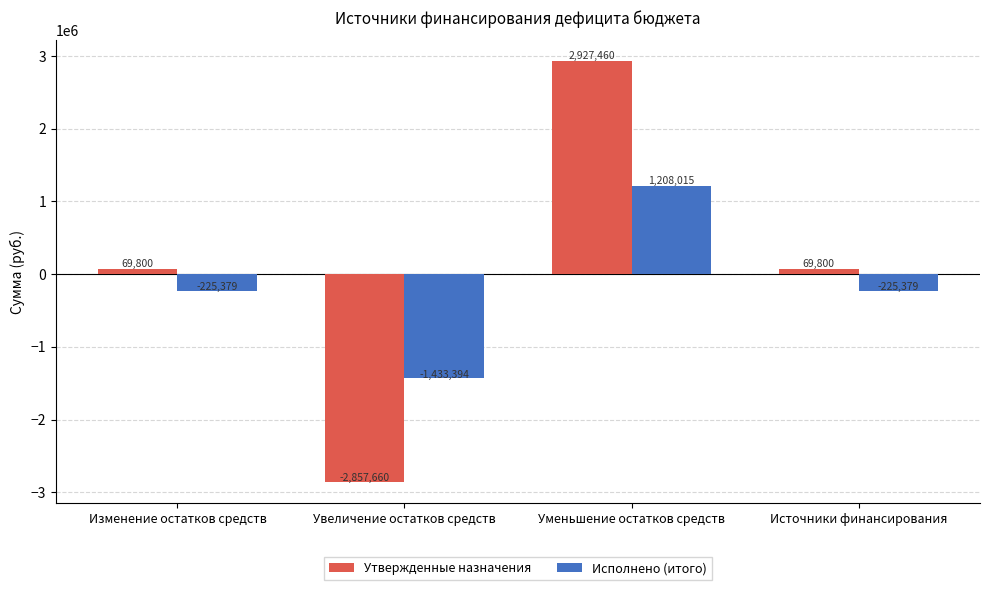

Is it true that Утвержденные назначения equals 4784010.6 at Уменьшение остатков средств?

False